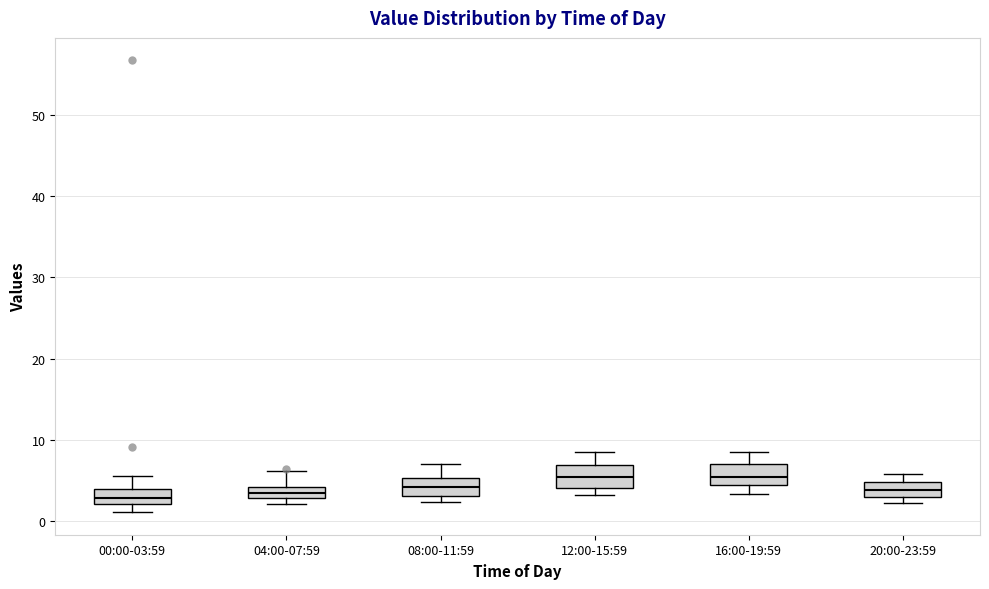

Where does the median line of the box for 16:00-19:59 sit on the y-axis? The values are not printed on the chart, so give them approximately, as read against the axis.

6